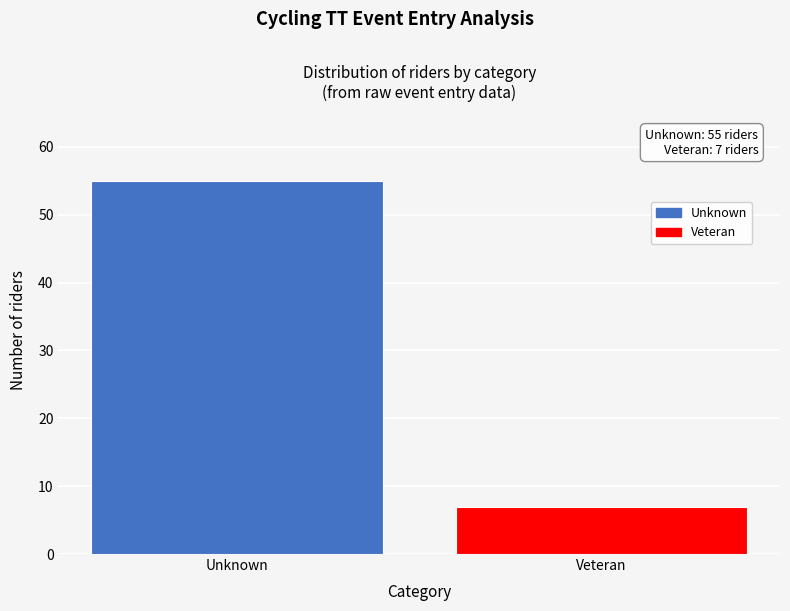

Reading left to right, extract all data points from this chart.

Unknown=55	Veteran=7